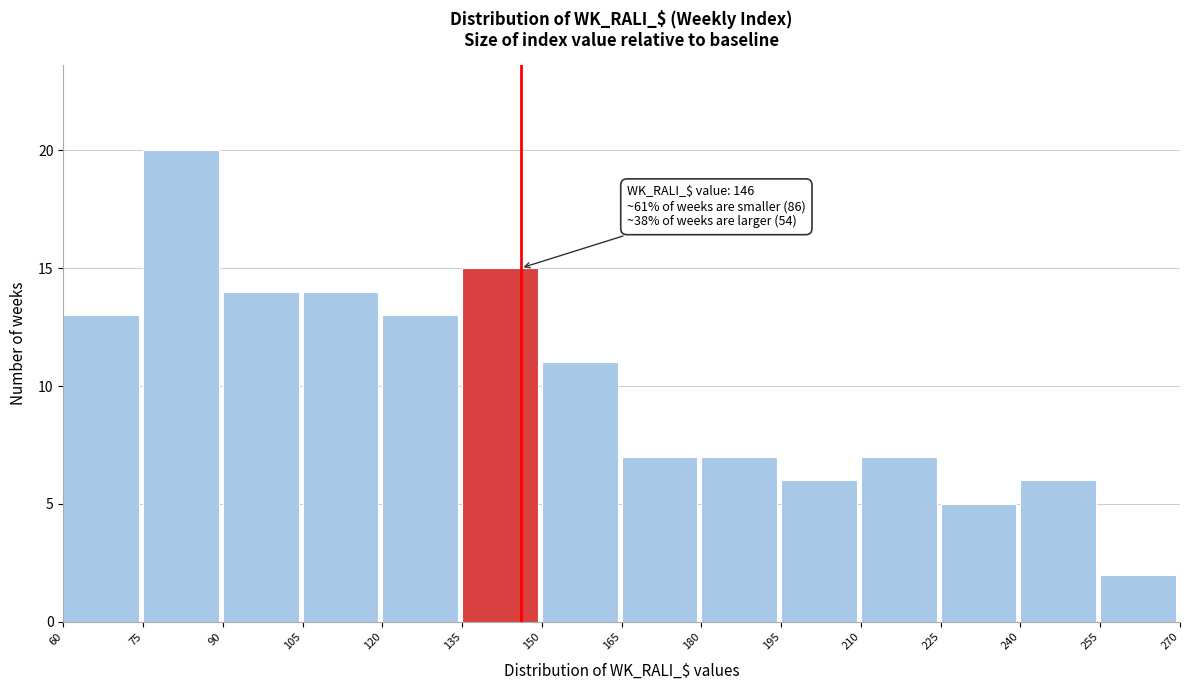

Which range on the x-axis has the tallest bar?

75 to 90